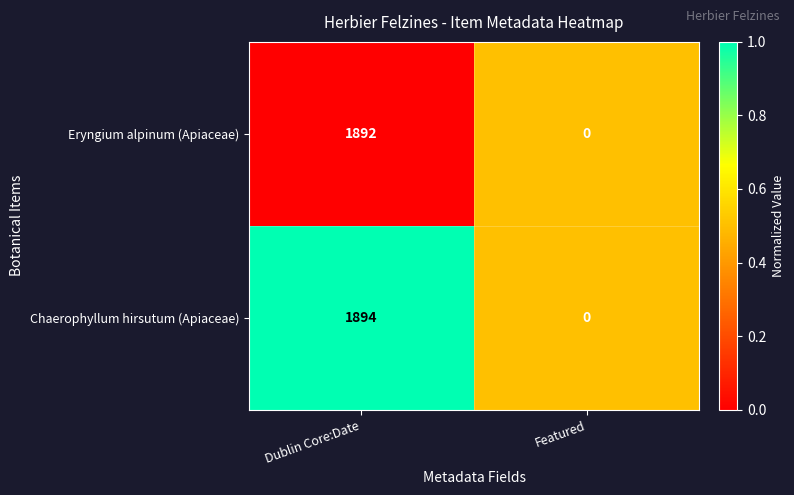

Rank the series by their maximum value, from lowest to highest.

Eryngium alpinum (Apiaceae), Chaerophyllum hirsutum (Apiaceae)